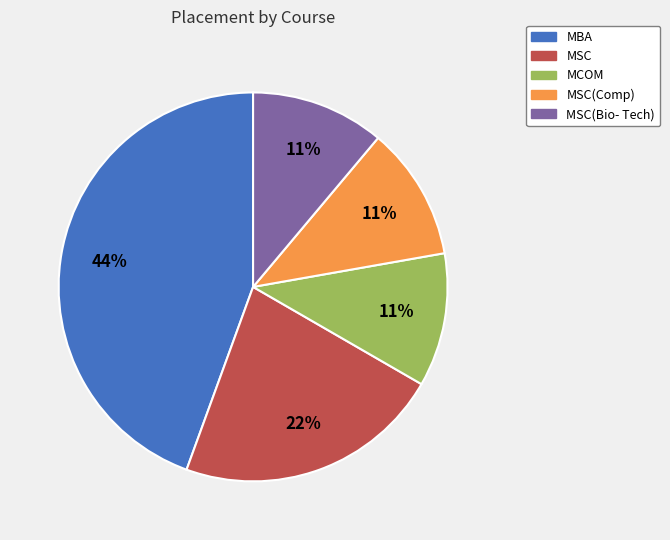

Which has a higher value, MSC or MCOM?

MSC